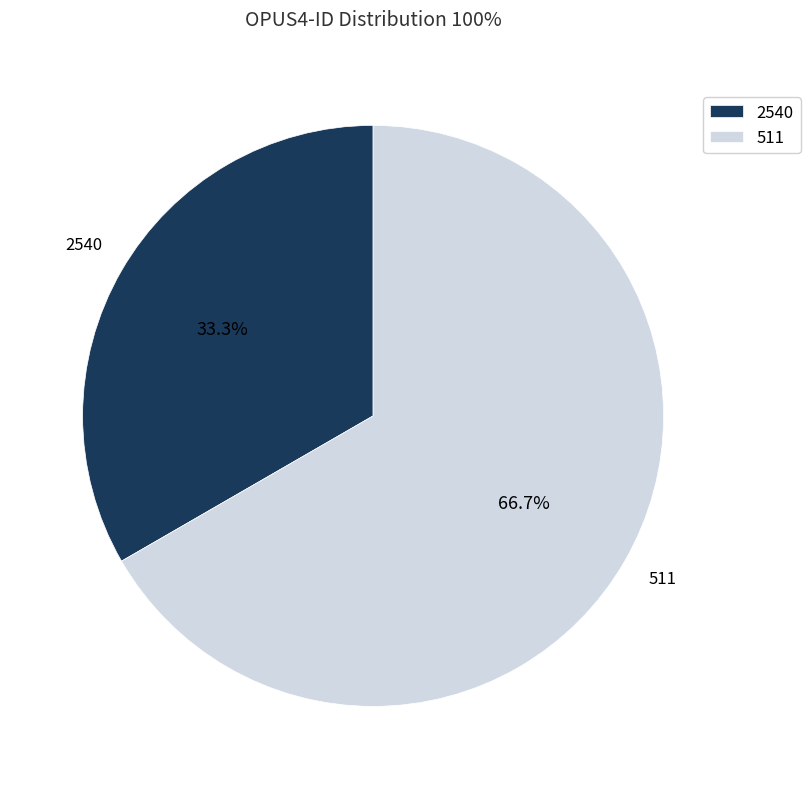

Which slice is the smallest?

2540